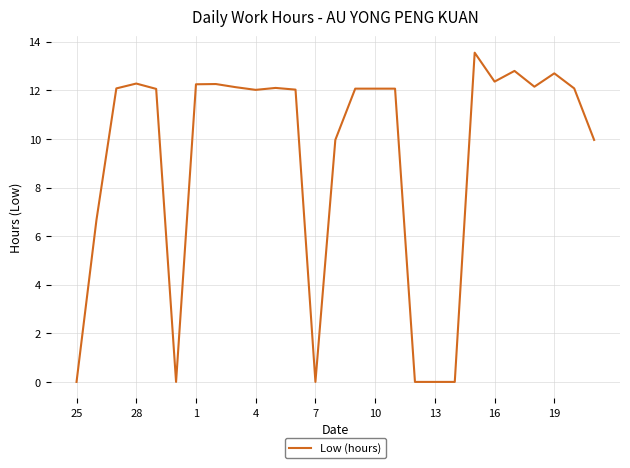

What is the greatest value displayed?

13.6